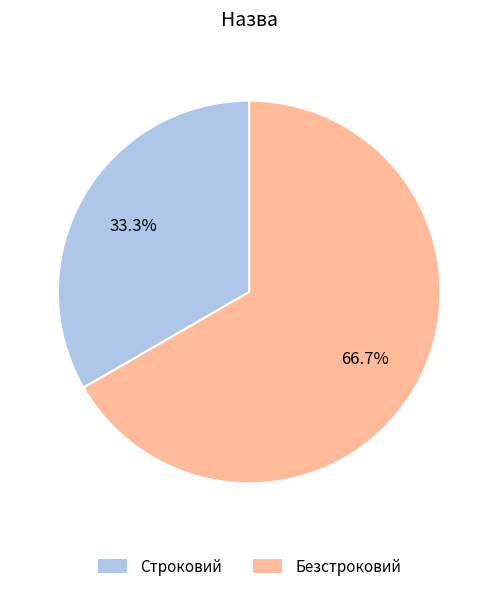

To the nearest percent, what percentage of the pie is Безстроковий?

67%